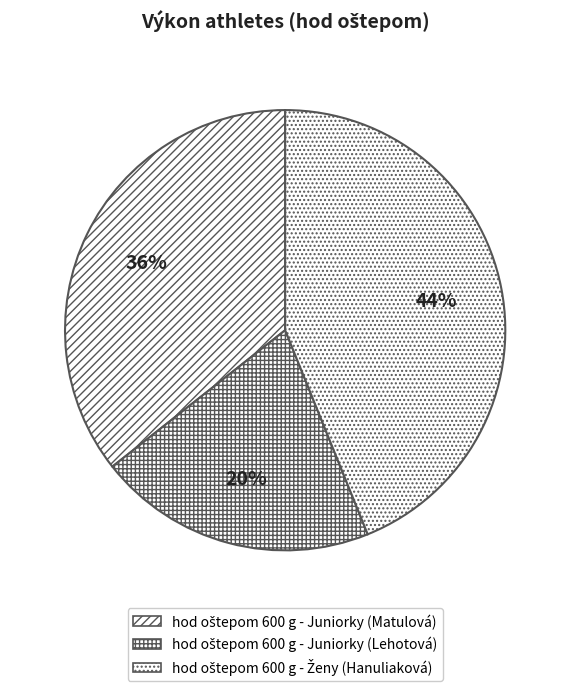

How many slices are in this pie chart?

3